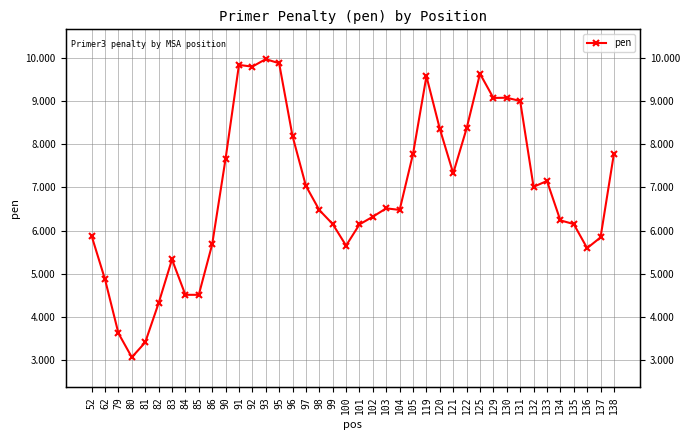

Between 86 and 132, which is larger?

132